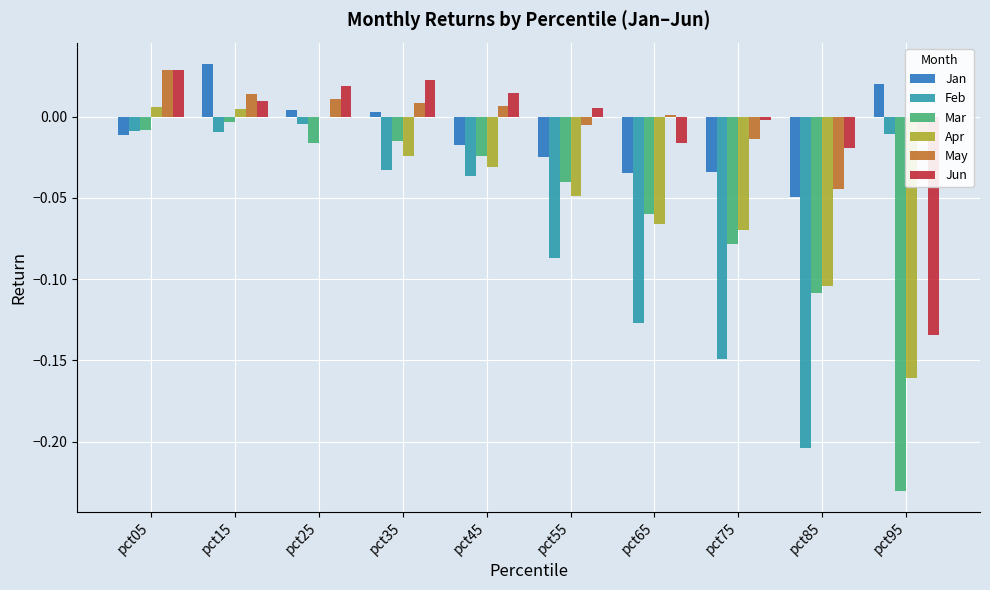

Between pct05 and pct75, which series saw the biggest shift?

Feb